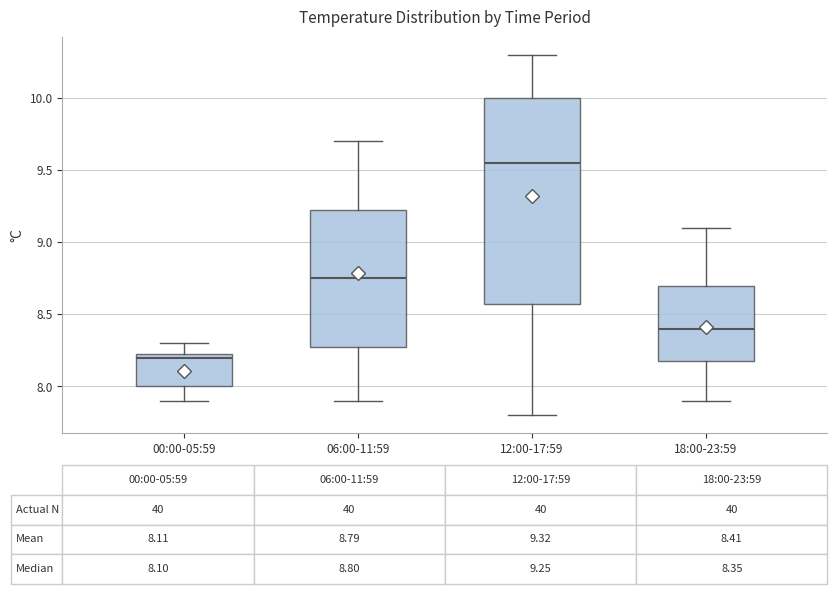

Which box is the tallest, from its lower edge to its upper edge?

12:00-17:59